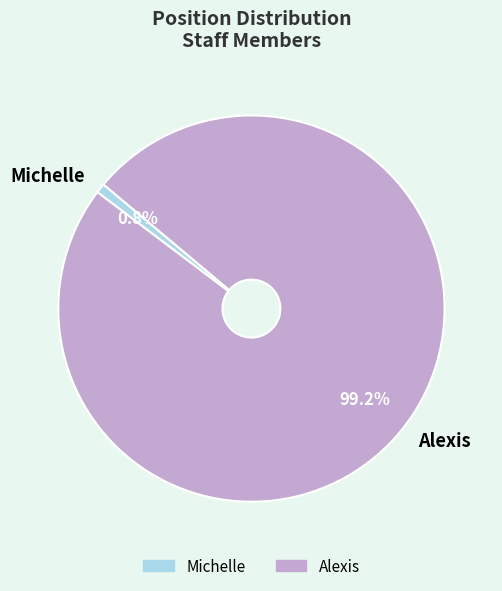

Which slice is the largest?

Alexis